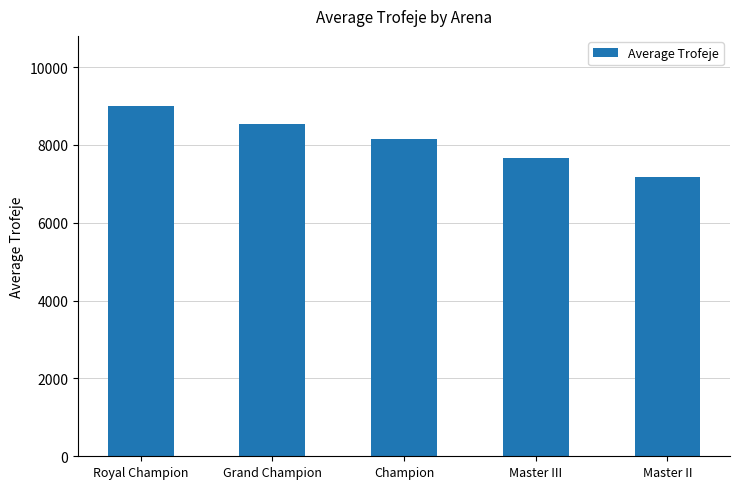

How many data points does each series have?

5